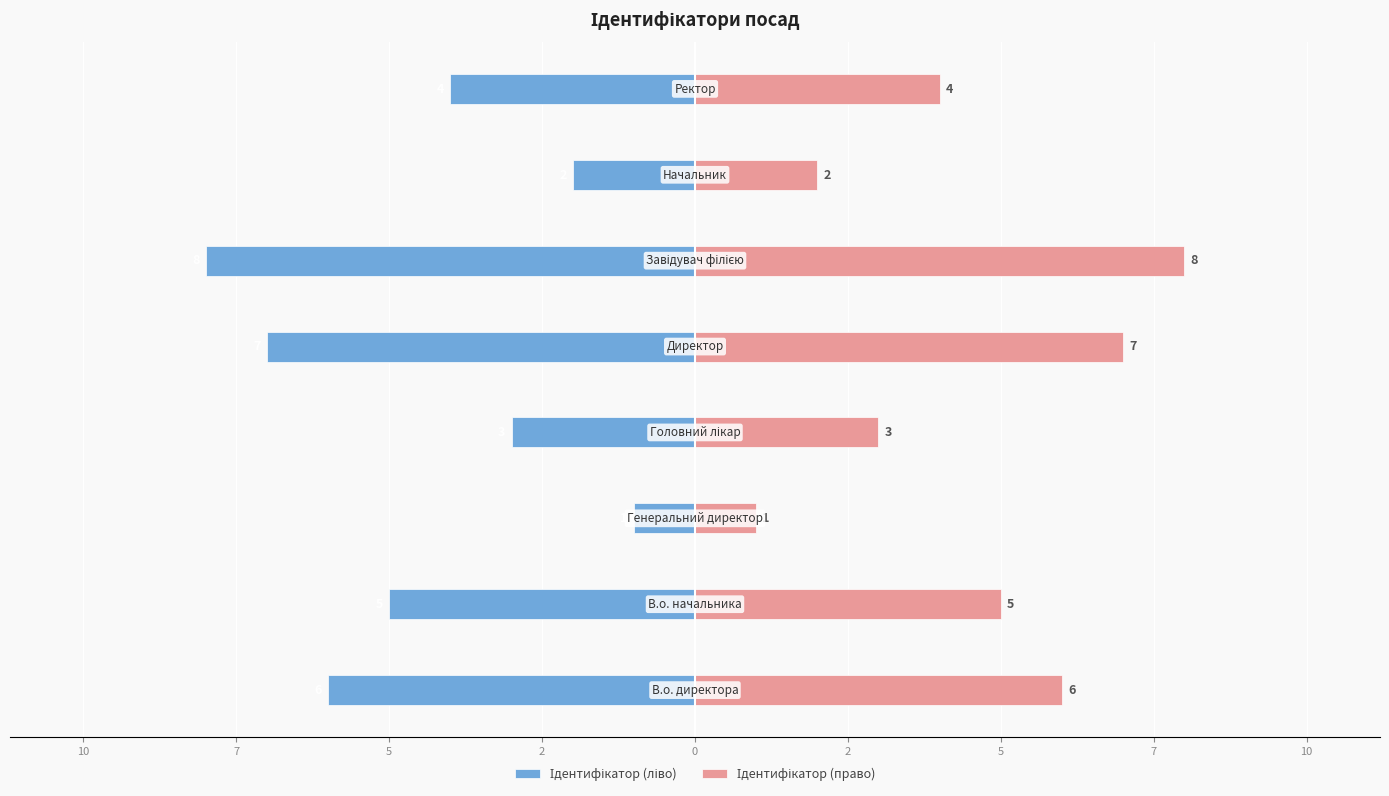

What are all the series names shown in the legend?

Ідентифікатор (ліво), Ідентифікатор (право)